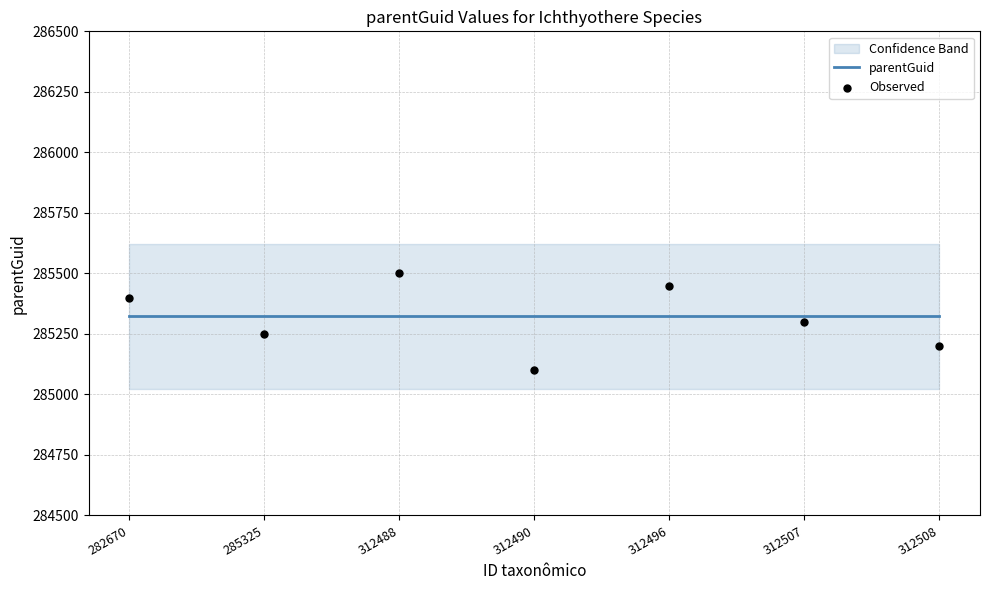

At which category is the sum across all series the highest?

312488